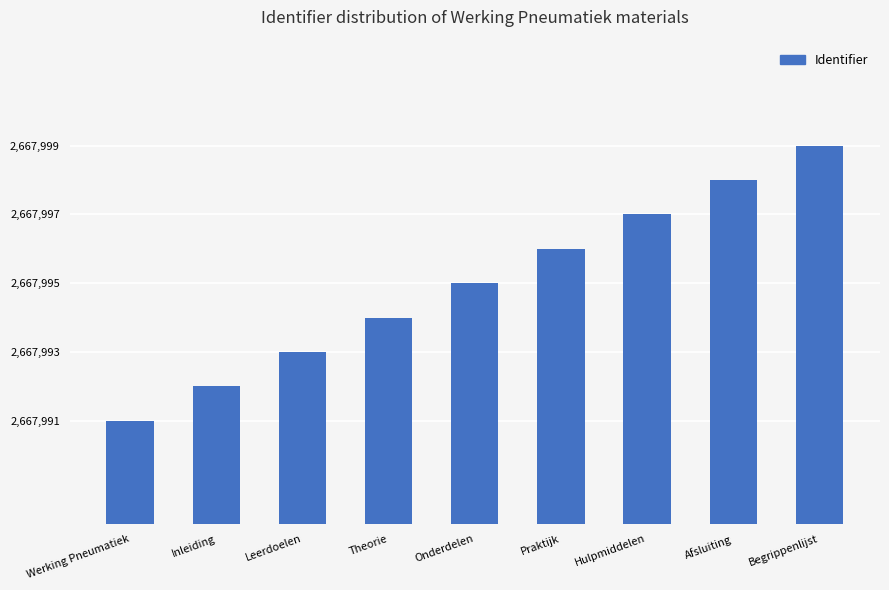

At which label is the value closest to 2667995?

Onderdelen